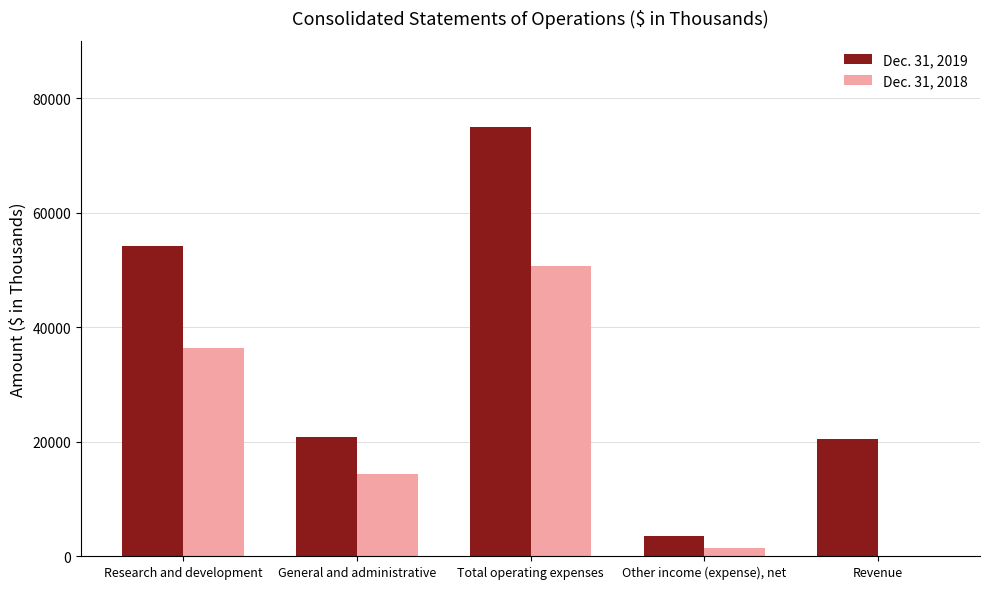

How many positive values does the Dec. 31, 2018 series have?

4